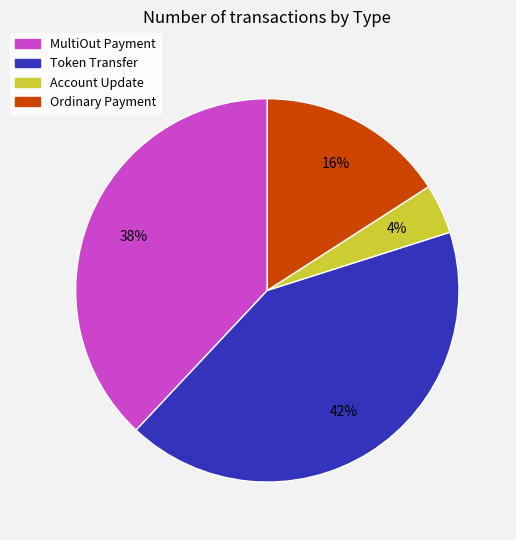

Count the number of slices in the pie.

4